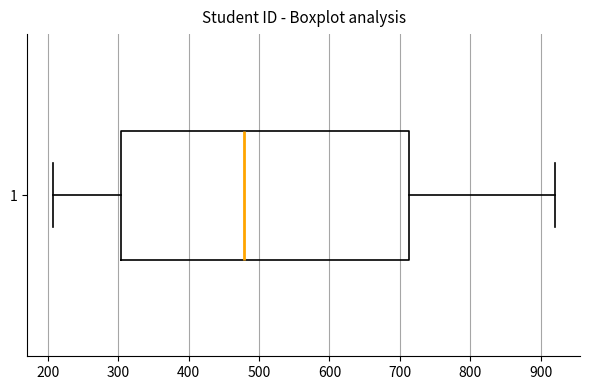

Where does the left whisker of the box at y = 1 end on the x-axis? The values are not printed on the chart, so give them approximately, as read against the axis.

210